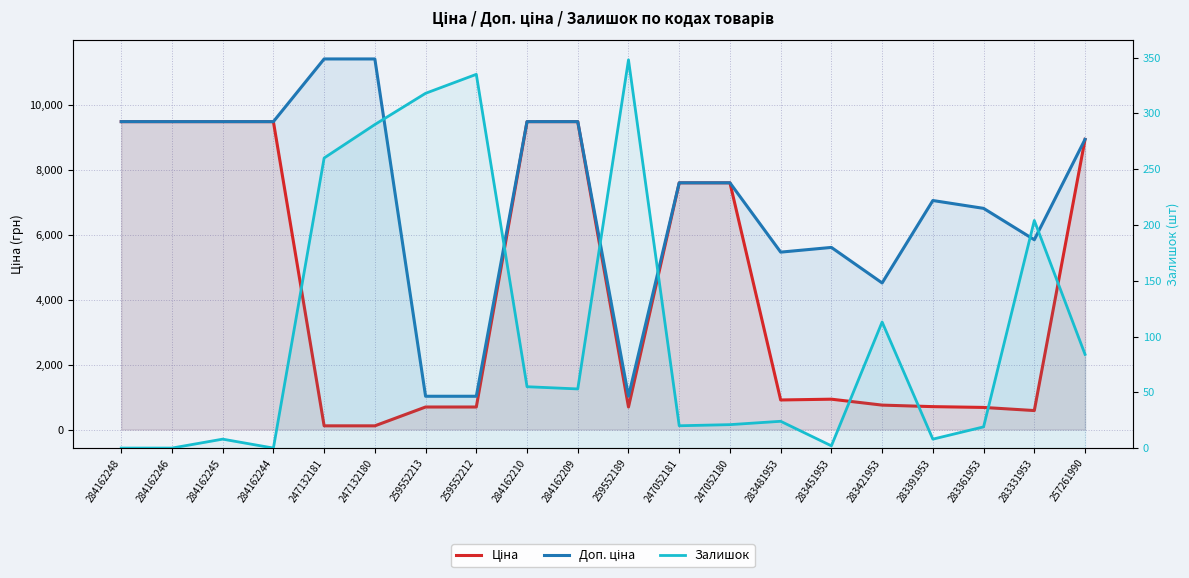

Between 283361953 and 247052180, which is larger?

247052180